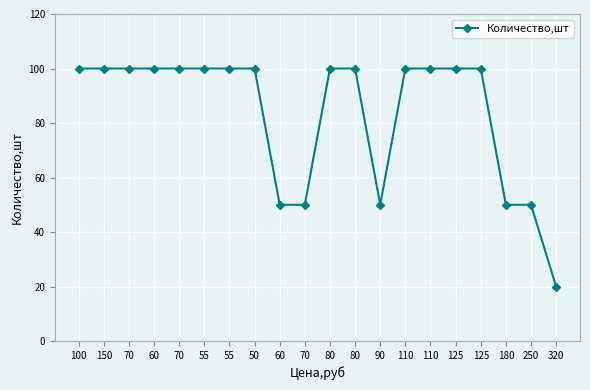

Rank the categories by value from highest to lowest.

100, 150, 70, 60, 70, 55, 55, 50, 80, 80, 110, 110, 125, 125, 60, 70, 90, 180, 250, 320